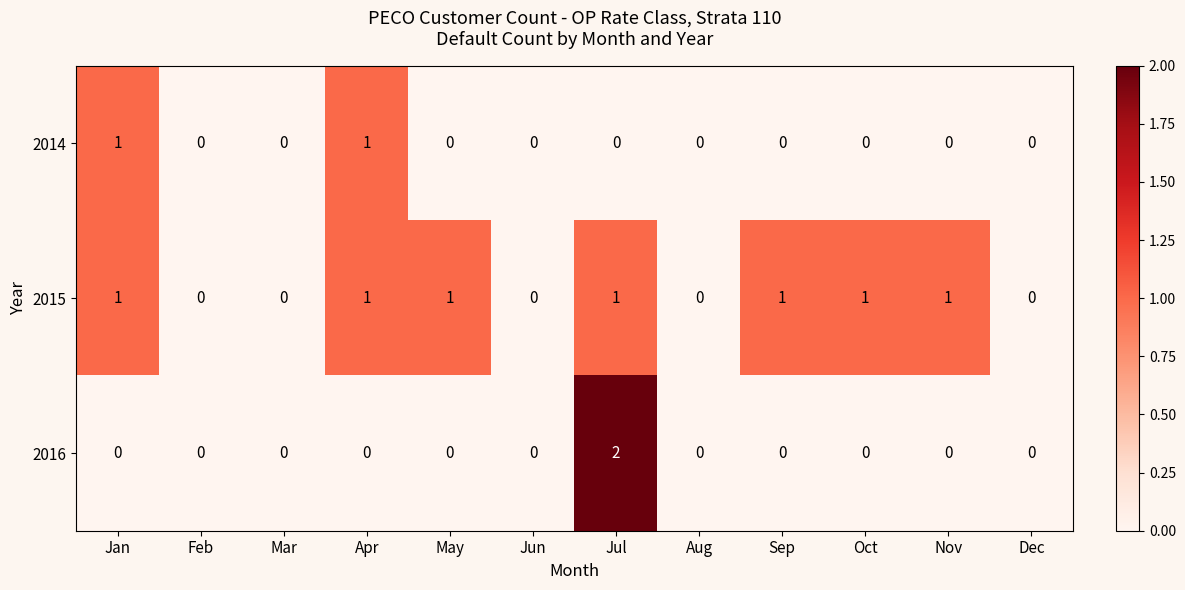

True or false: 2014 has a value of 0 at Oct.

True